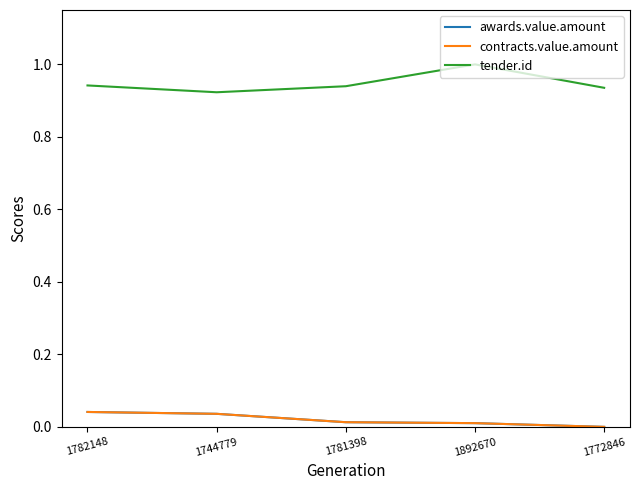

What is the difference between the highest and lowest values at 1892670?

1.0